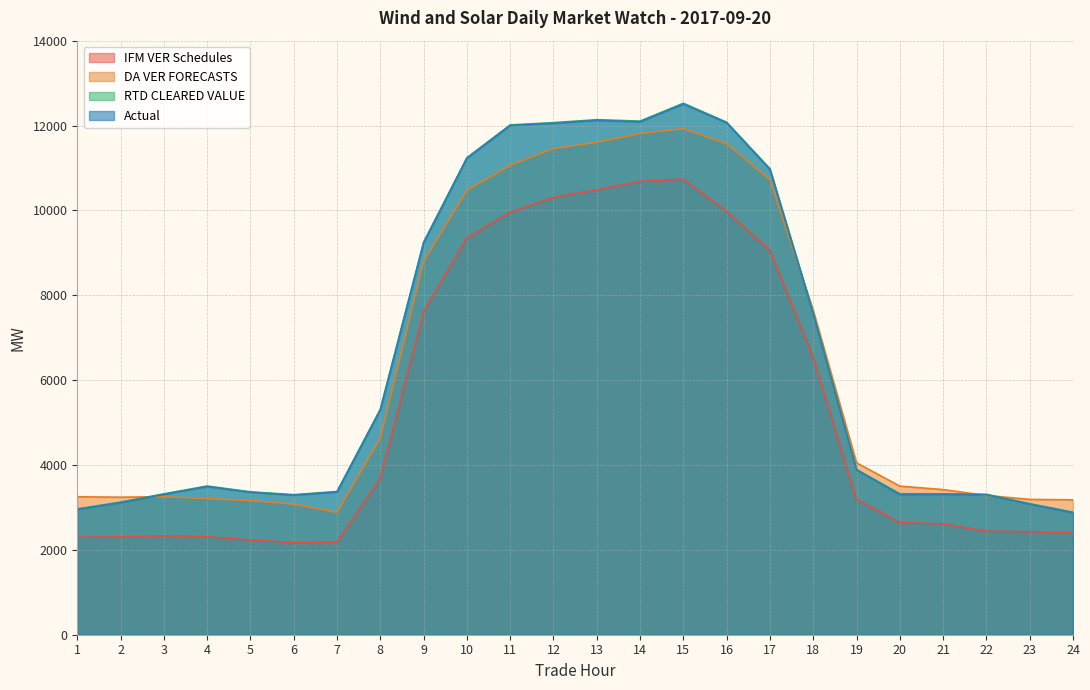

How many values in the RTD CLEARED VALUE series are below 3892?

12